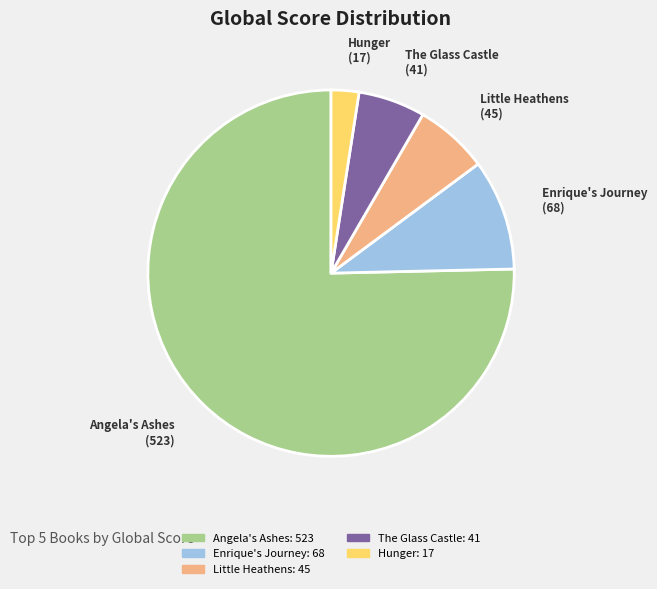

Is there any slice that represents more than half of the pie?

Yes